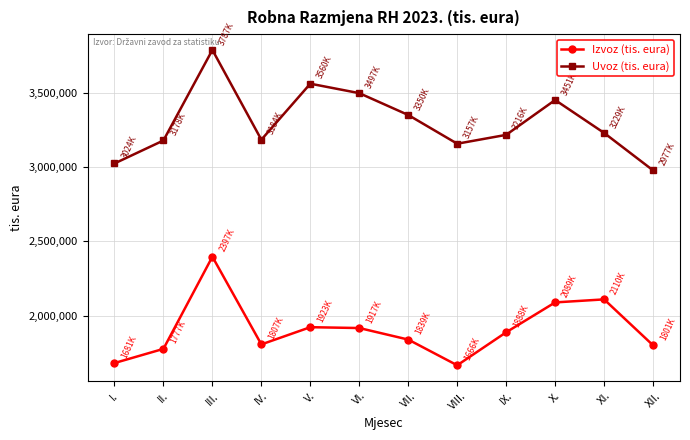

In Uvoz (tis. eura), how many points are lower than both neighbors (excluding endpoints)?

2